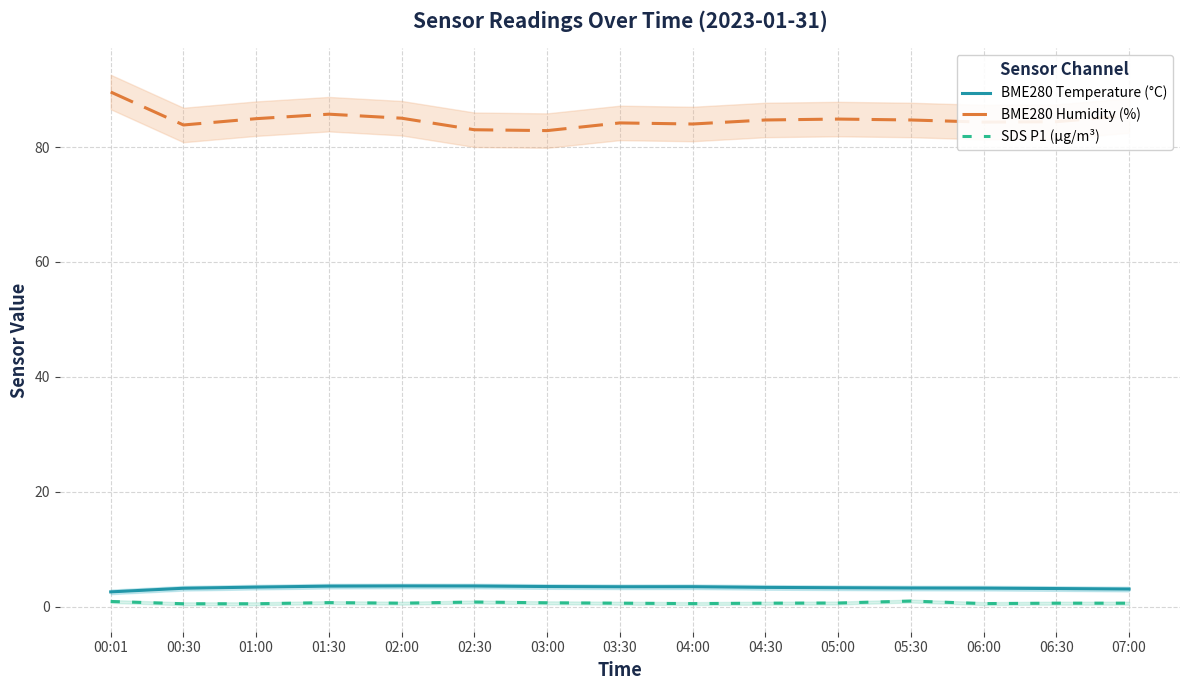

At how many categories does at least one series exceed 34?

15